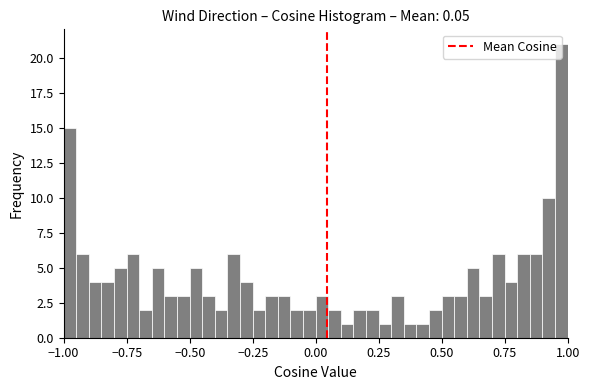

Around what value on the x-axis is the tallest bar? Give the approximate position of its centre, as read against the axis.

0.95